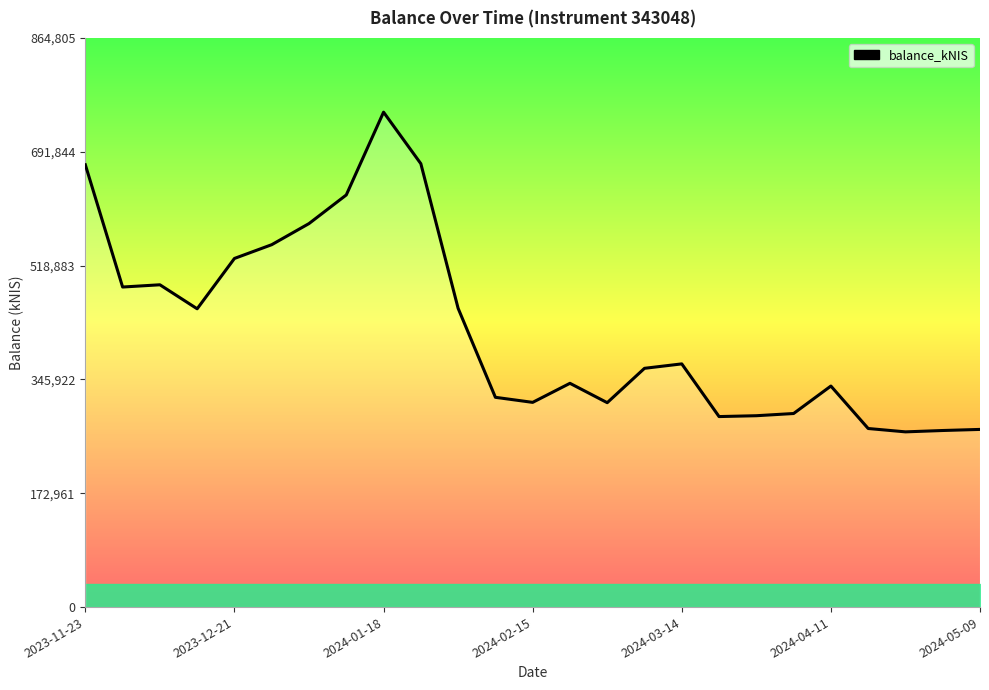

What is the maximum value shown in the chart?

752005.0